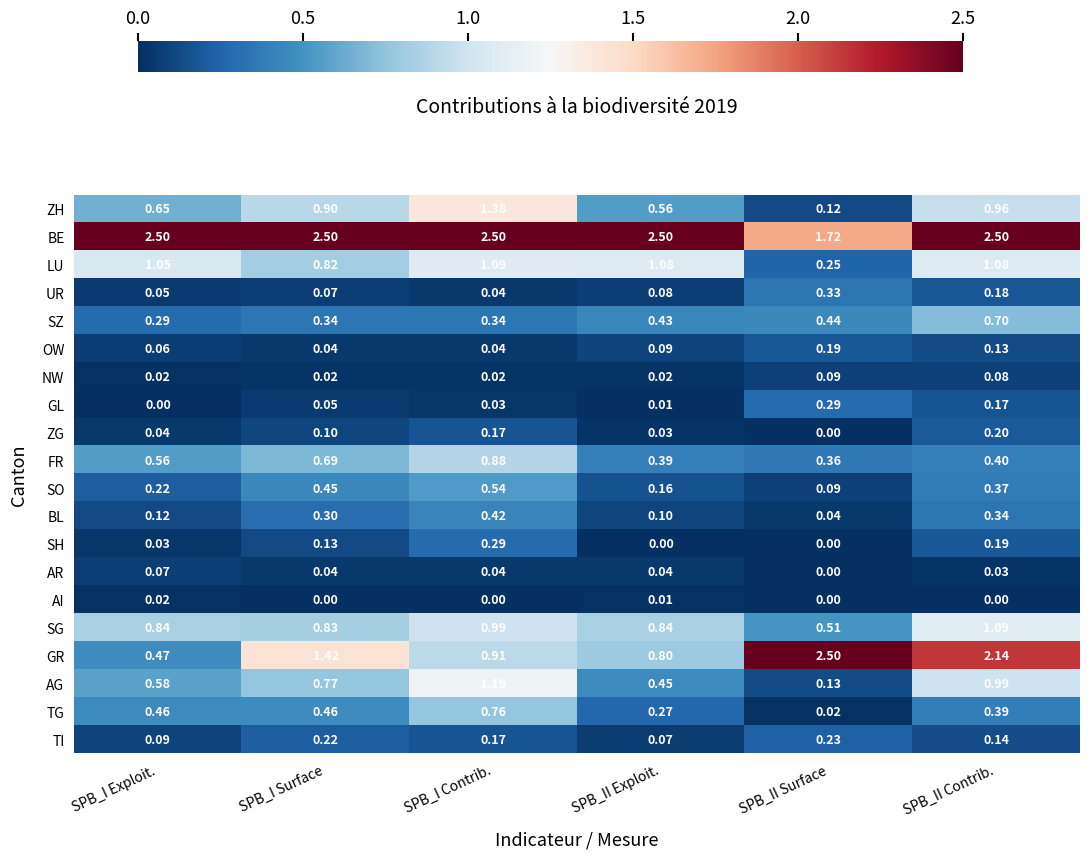

How many categories are shown in the chart?

6